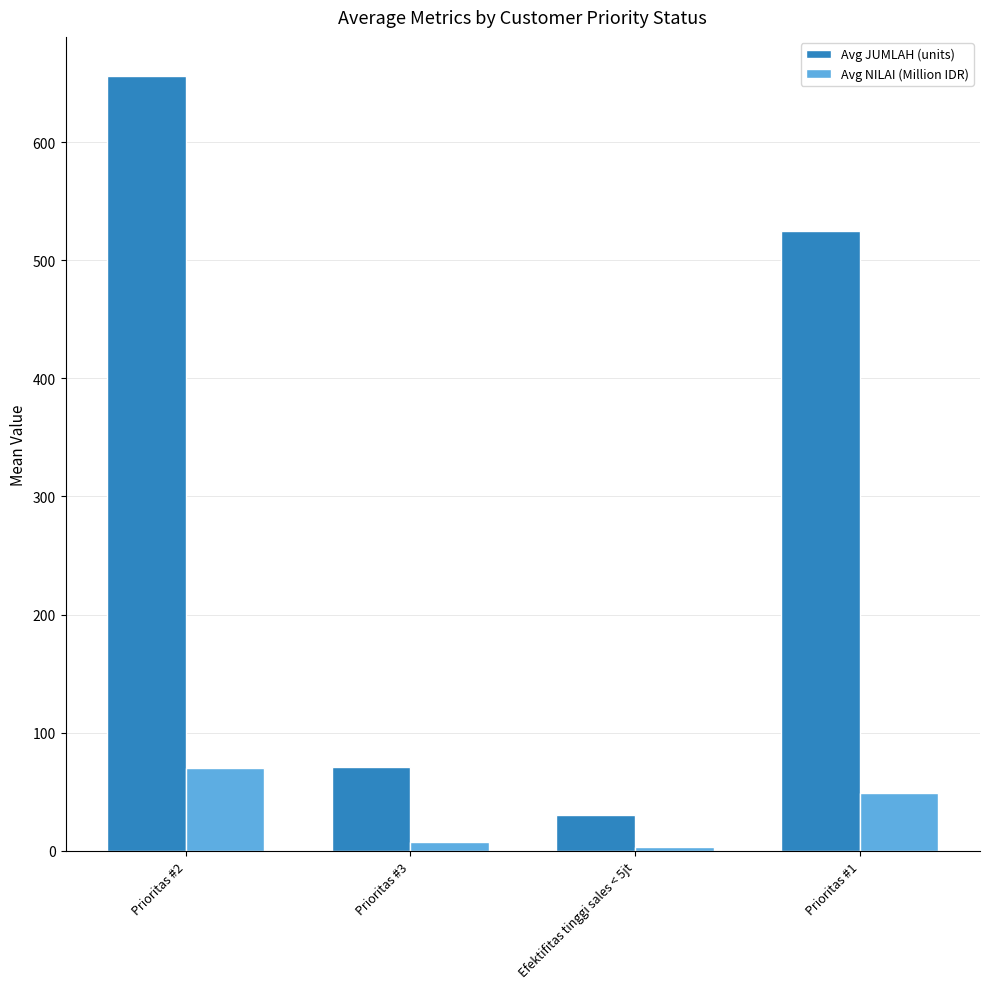

Rank the series by their maximum value, from highest to lowest.

Avg JUMLAH (units), Avg NILAI (Million IDR)